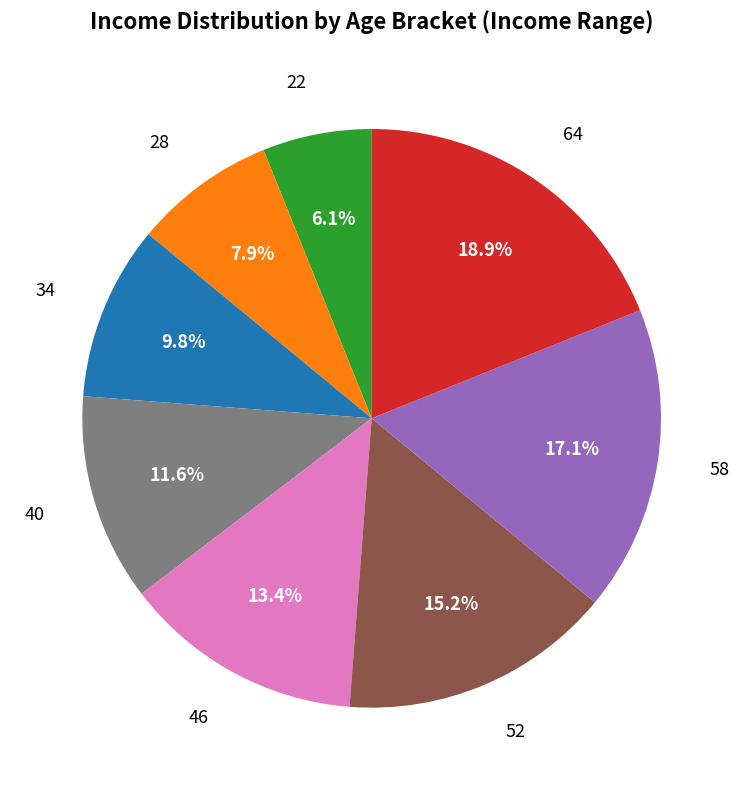

Rank the categories by value from lowest to highest.

22, 28, 34, 40, 46, 52, 58, 64